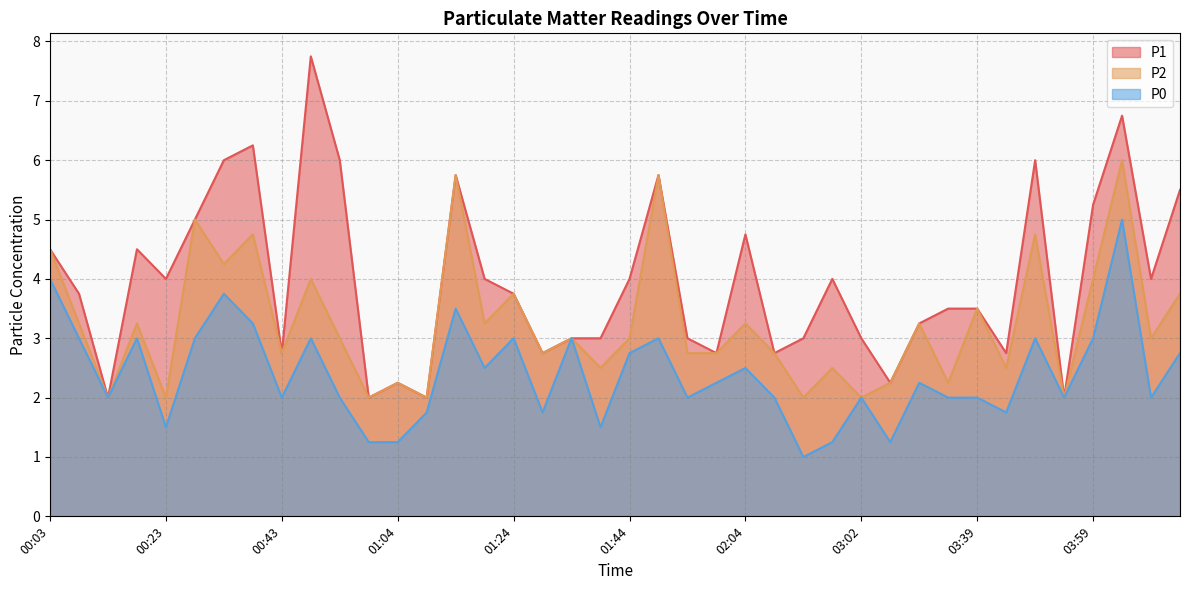

Which series has the widest spread of values?

P1